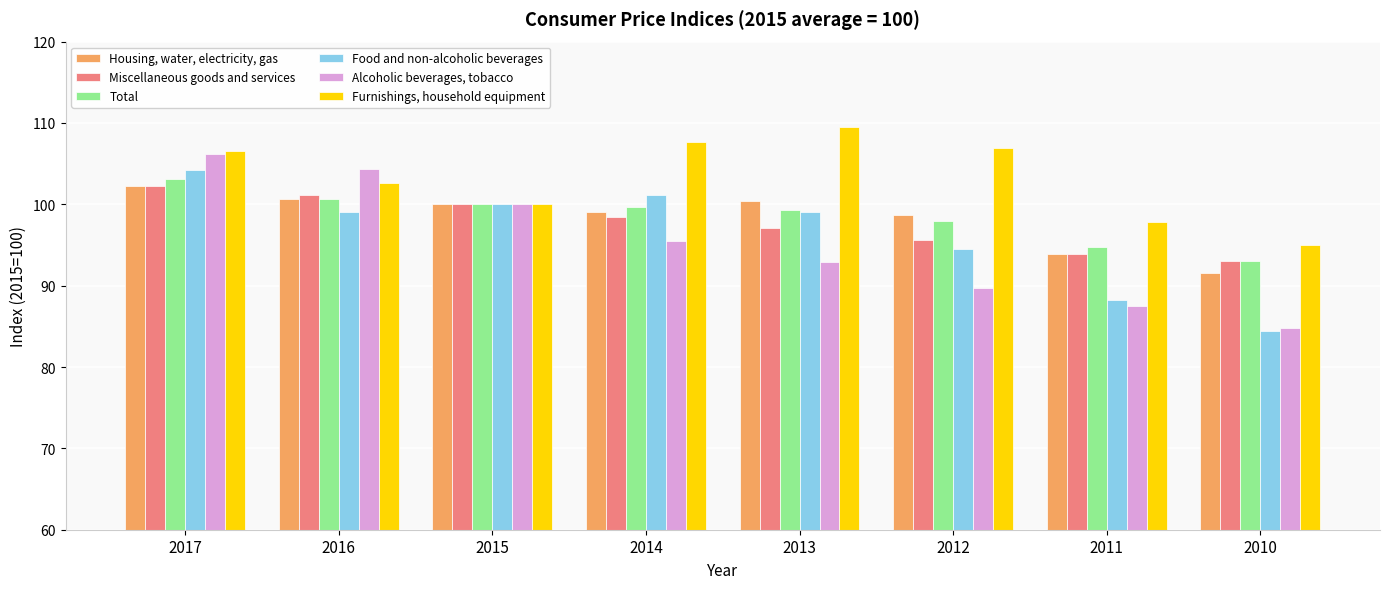

Which series changed the most between 2016 and 2012?

Alcoholic beverages, tobacco